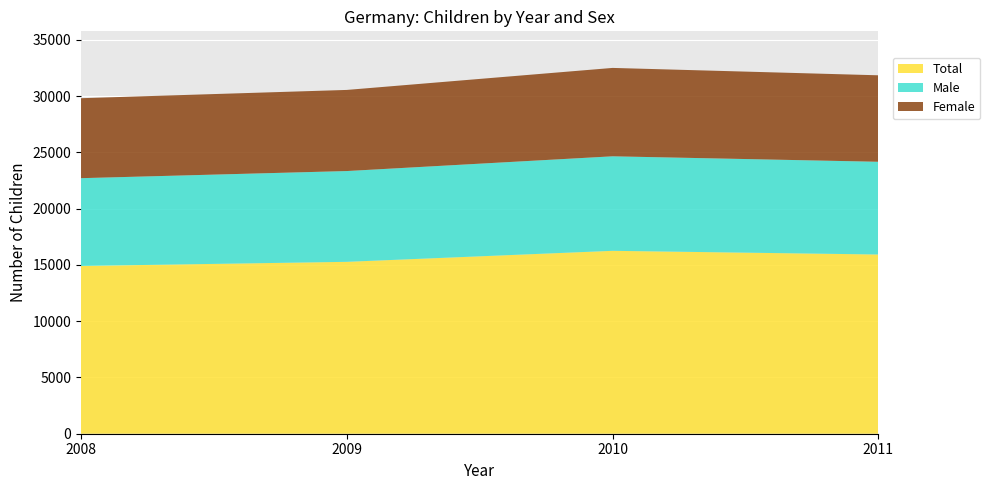

Reading left to right, transcribe all the data shown in this chart.

Total: 2008=14906	2009=15274	2010=16252	2011=15924
Male: 2008=7801	2009=8066	2010=8398	2011=8240
Female: 2008=7105	2009=7208	2010=7854	2011=7684